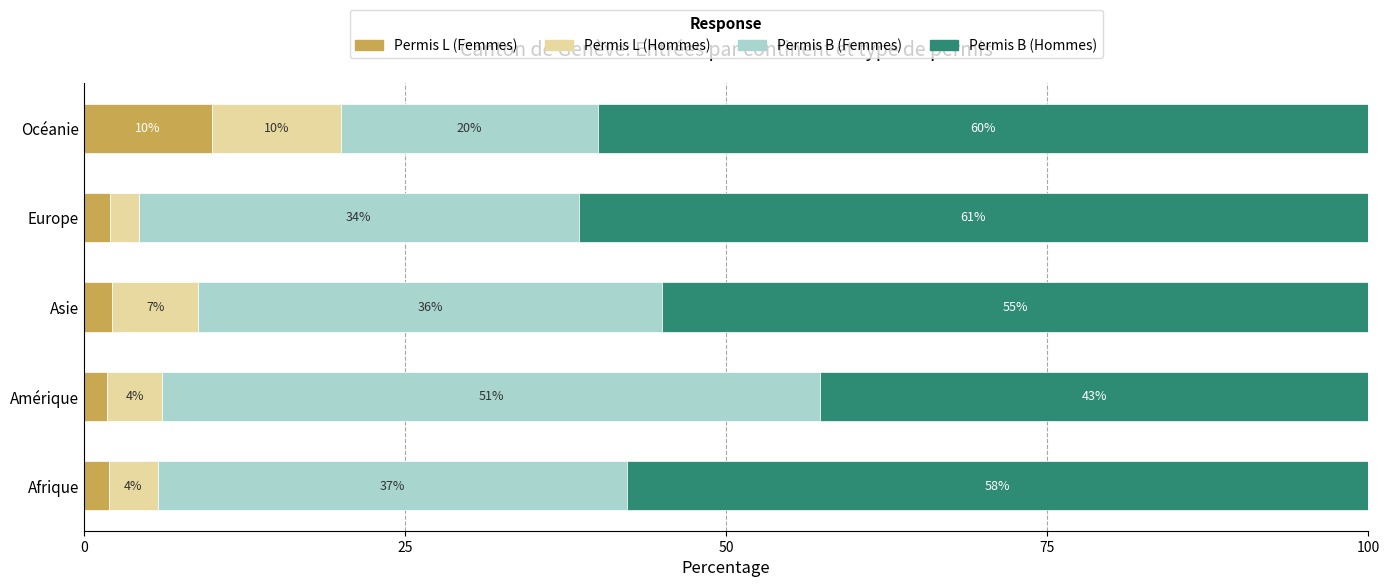

What are all the series names shown in the legend?

Permis L (Femmes), Permis L (Hommes), Permis B (Femmes), Permis B (Hommes)